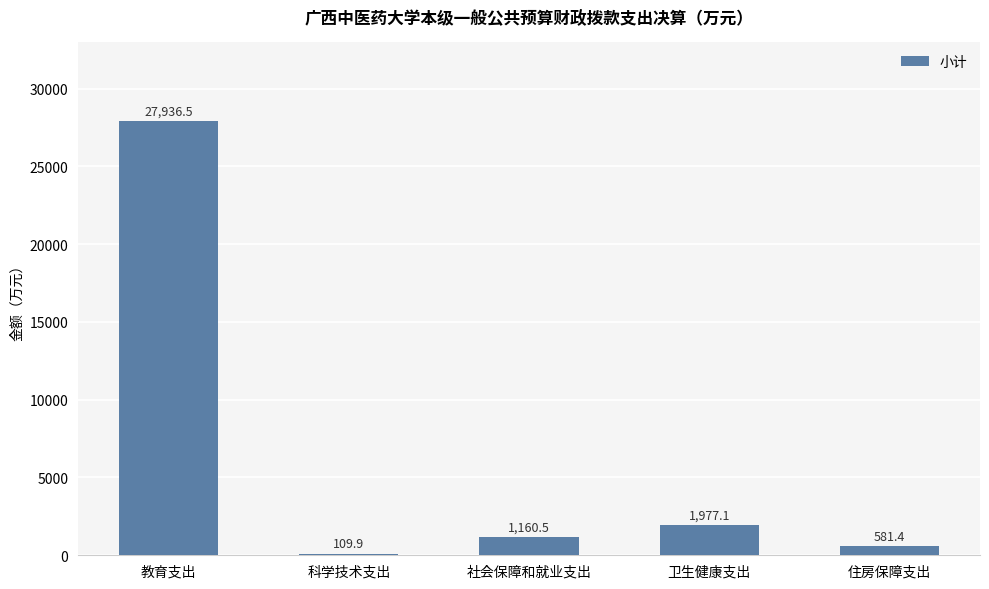

Which category has the highest value across all series?

教育支出